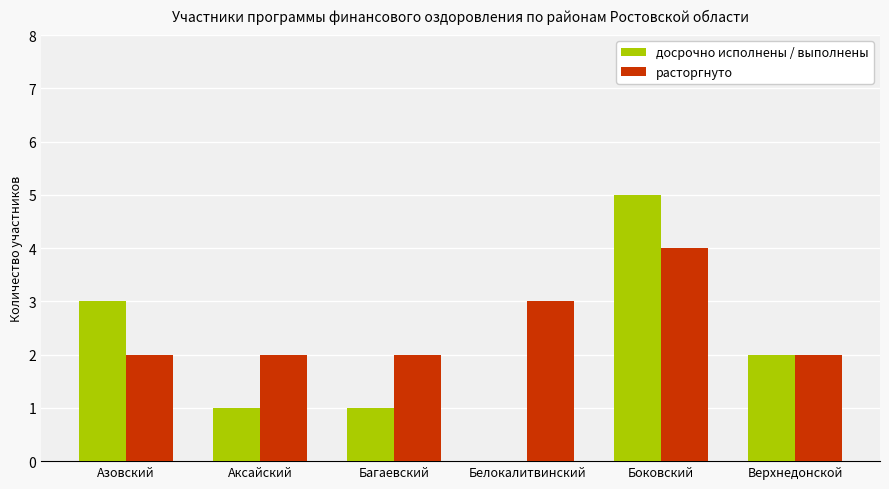

The value of досрочно исполнены / выполнены at Азовский is 3. True or false?

True